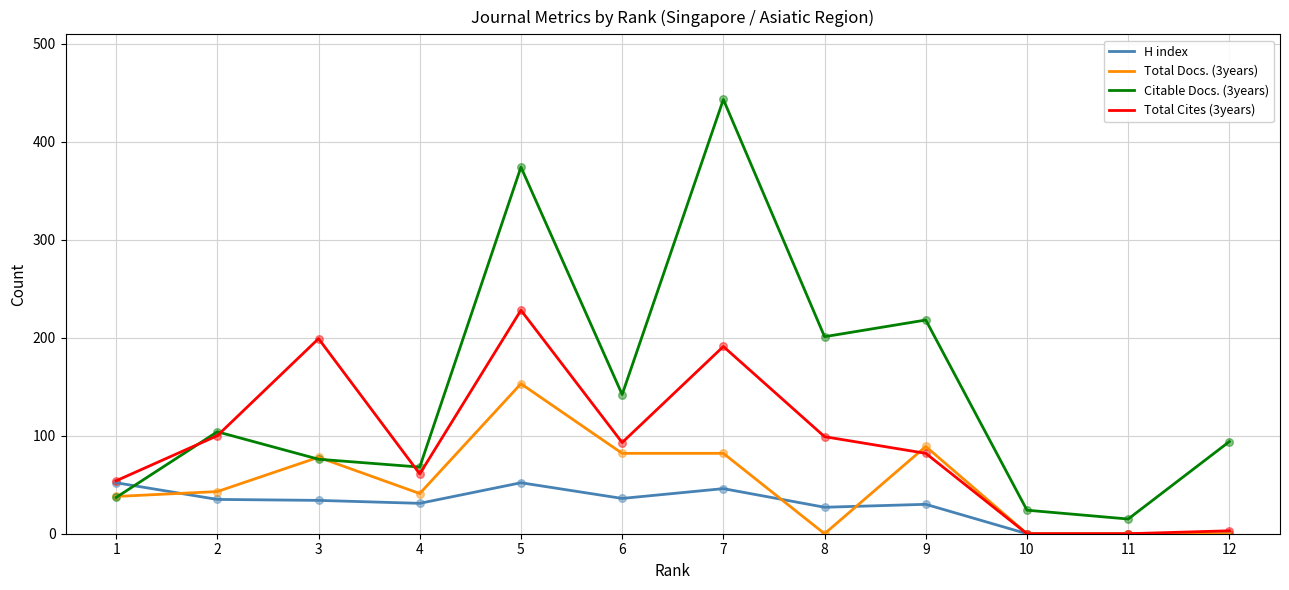

Is the value of H index at 6 greater than the value of Total Cites (3years) at 12?

Yes